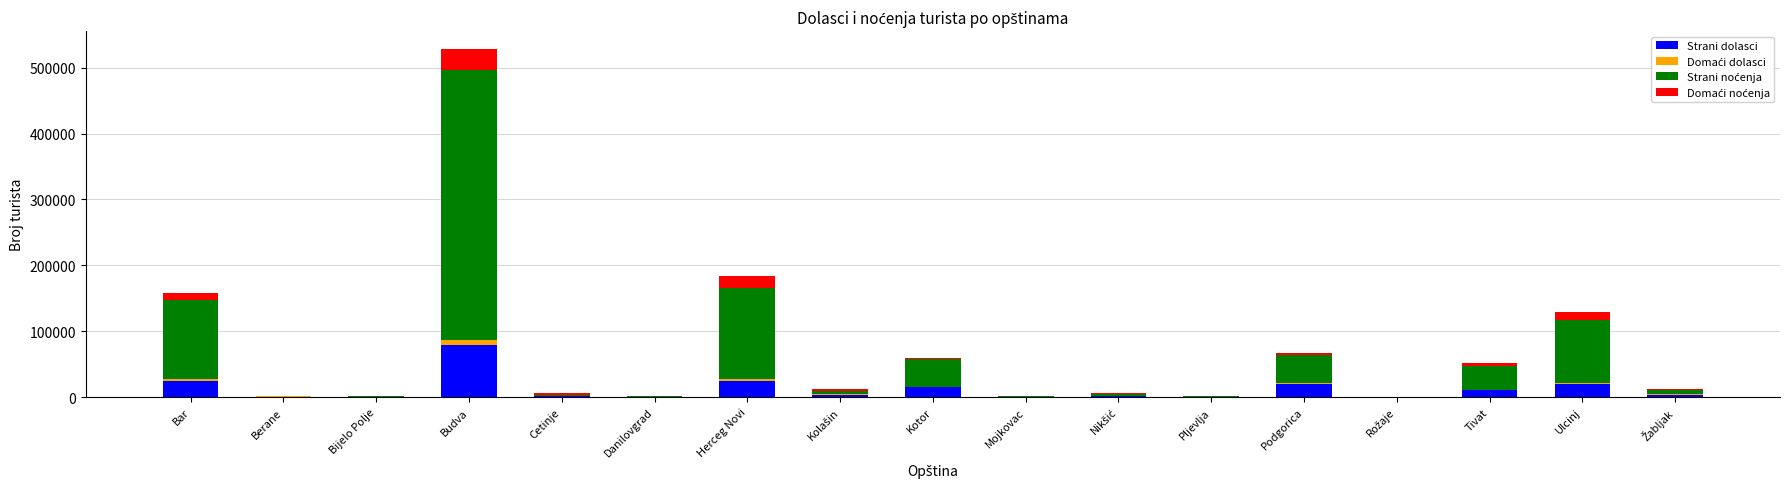

At which category is the sum across all series the highest?

Budva